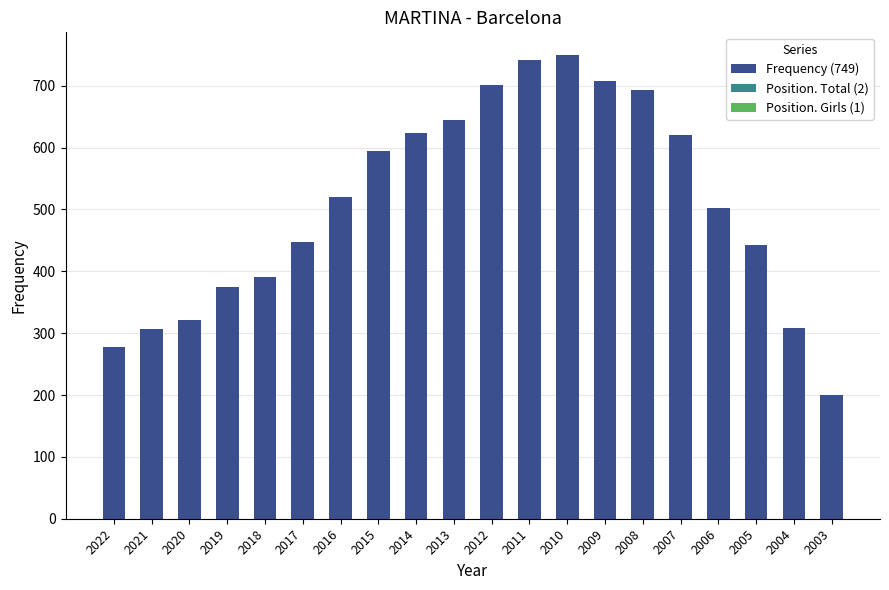

What is the maximum value shown in the chart?

749